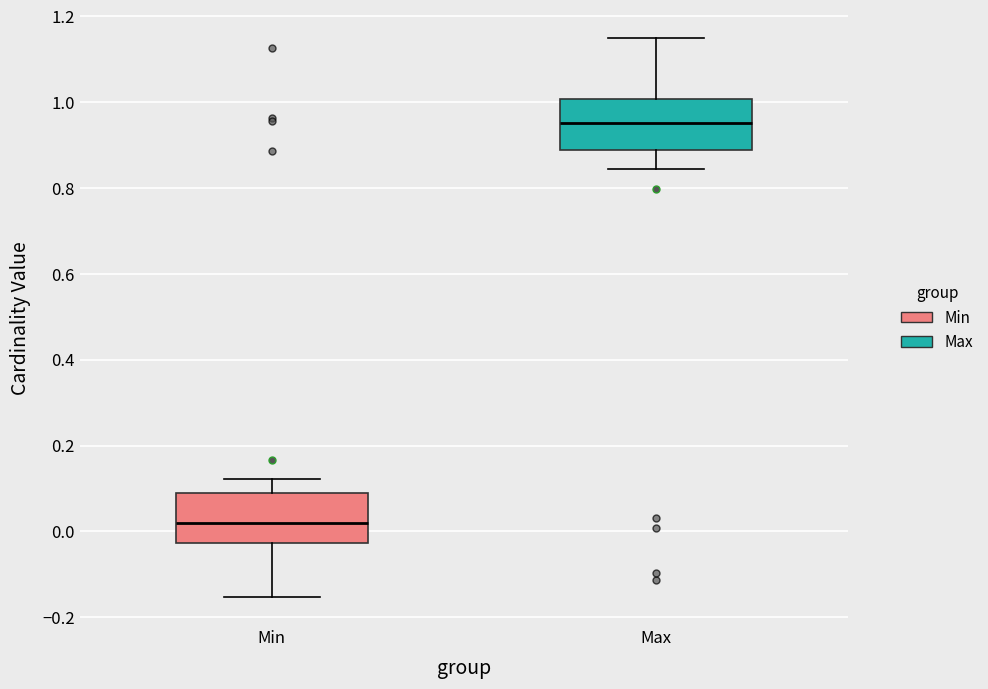

Which box has the highest median line?

Max